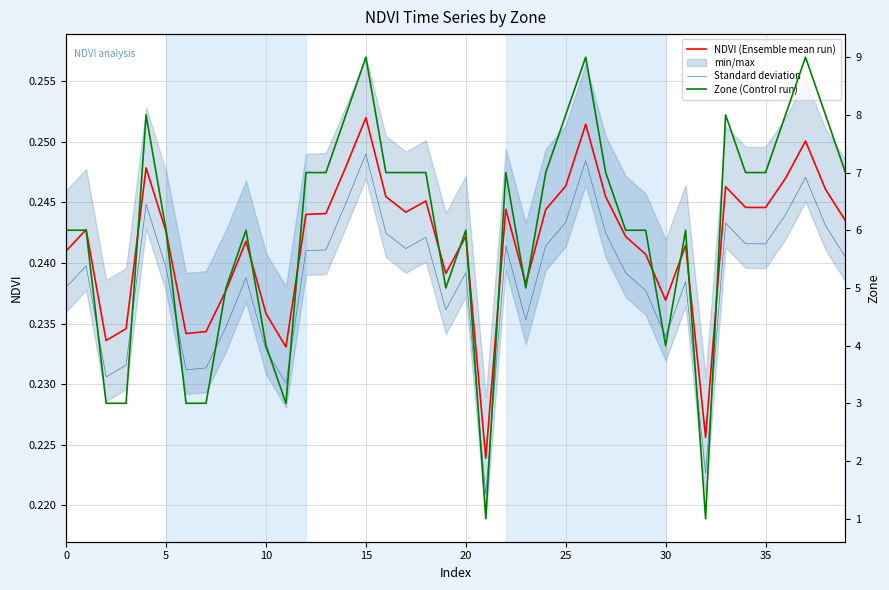

Which series has the largest total across all categories?

Zone (Control run)